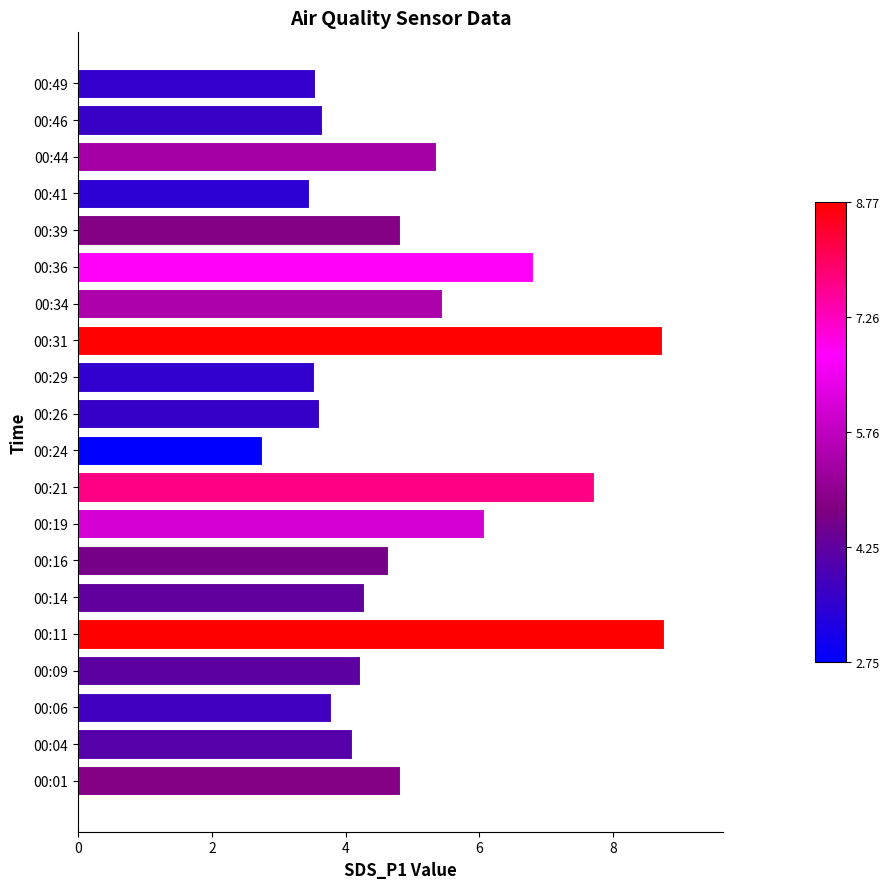

What is the change in value from 00:31 to 00:46?

-5.1